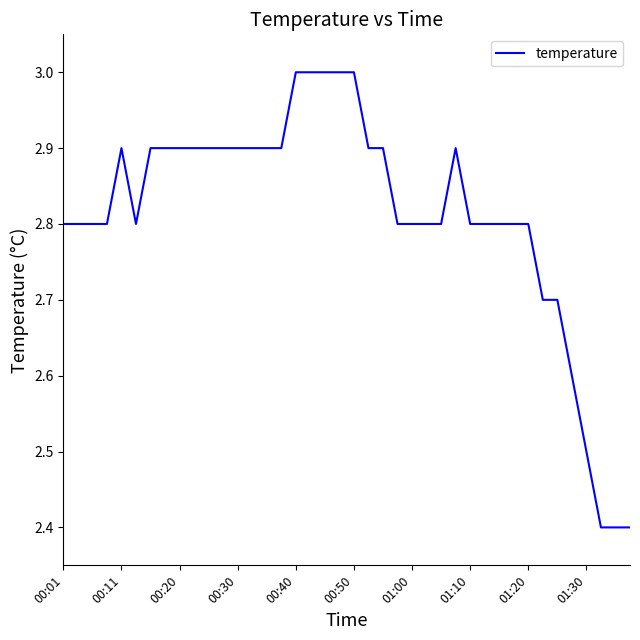

What is the maximum value shown in the chart?

3.0